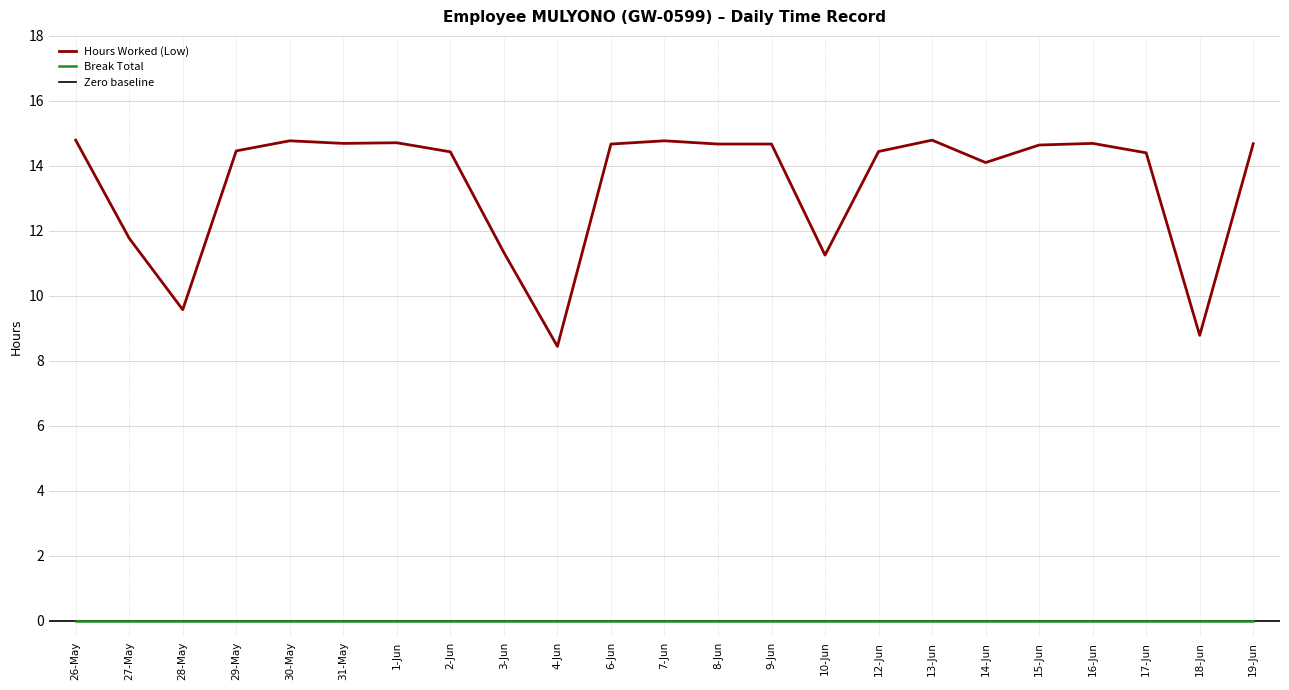

List the labels in order of value, smallest first.

4-Jun, 18-Jun, 28-May, 10-Jun, 3-Jun, 27-May, 14-Jun, 17-Jun, 2-Jun, 12-Jun, 29-May, 15-Jun, 6-Jun, 8-Jun, 9-Jun, 19-Jun, 31-May, 16-Jun, 1-Jun, 30-May, 7-Jun, 26-May, 13-Jun